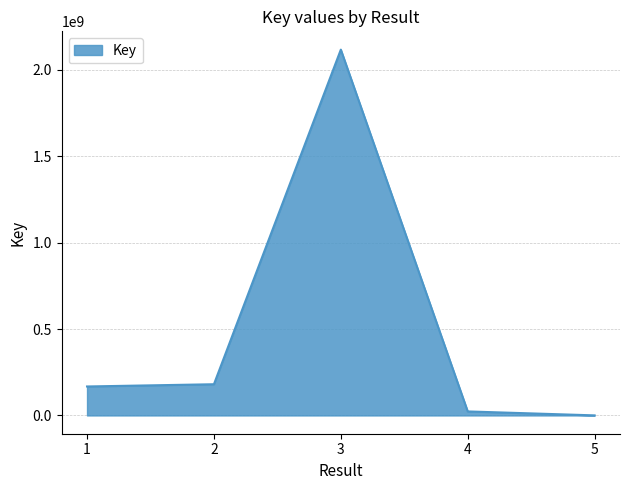

How many distinct data groups are displayed?

1